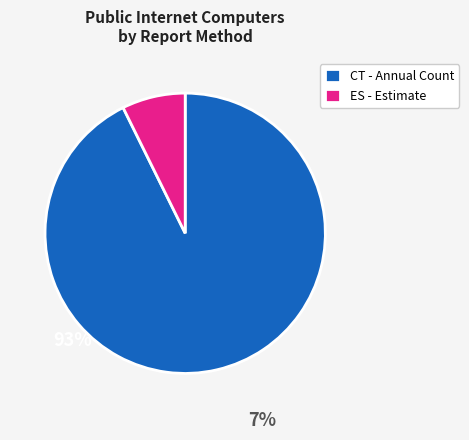

Combined, do CT - Annual Count and ES - Estimate account for over 50%?

Yes